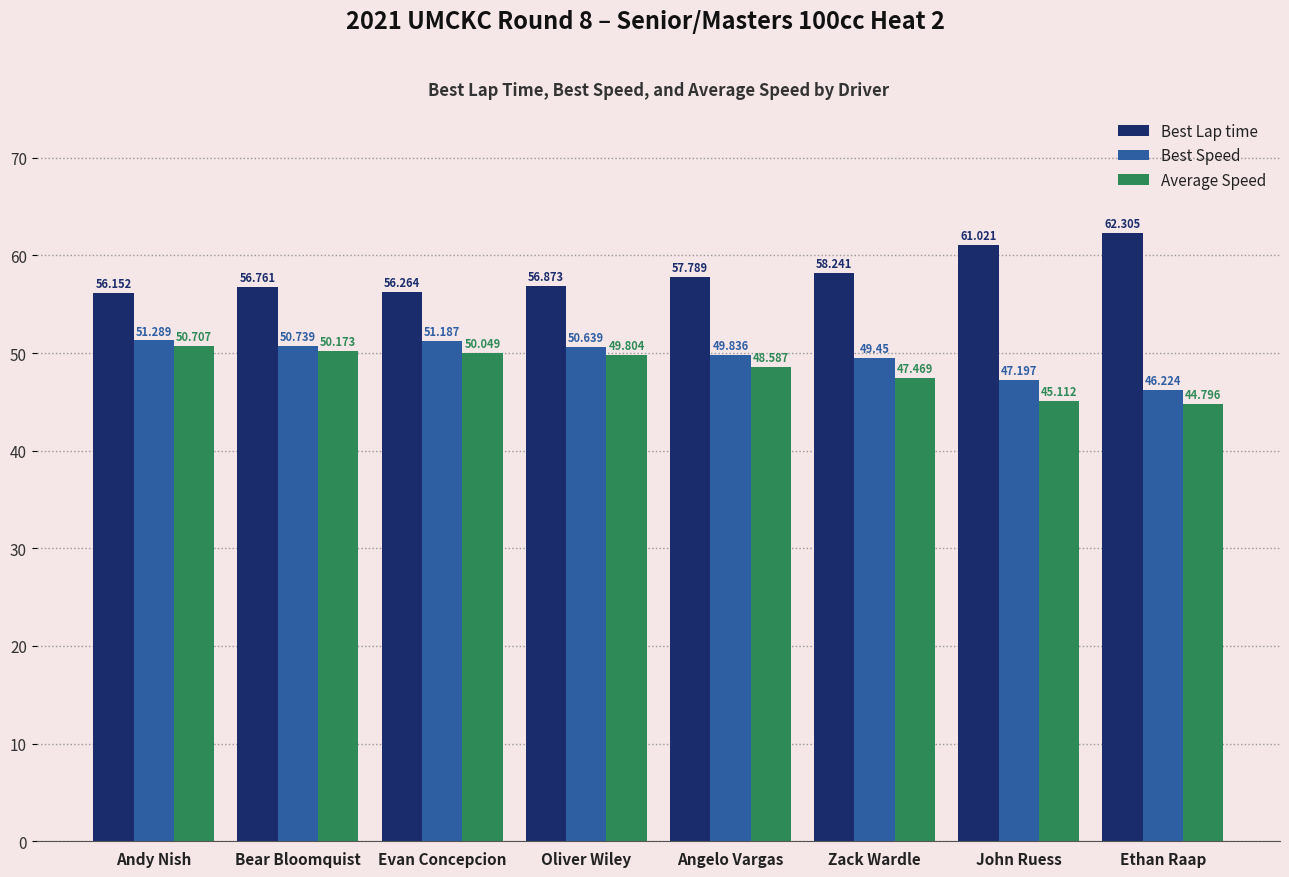

What is the total value across all series at Evan Concepcion?

157.5